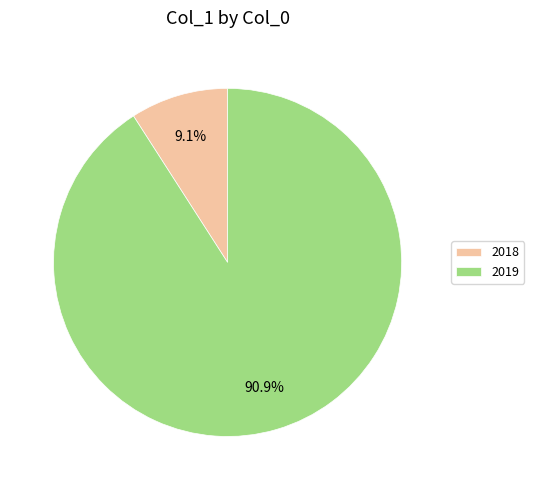

Which category has the smallest portion of the pie?

2018